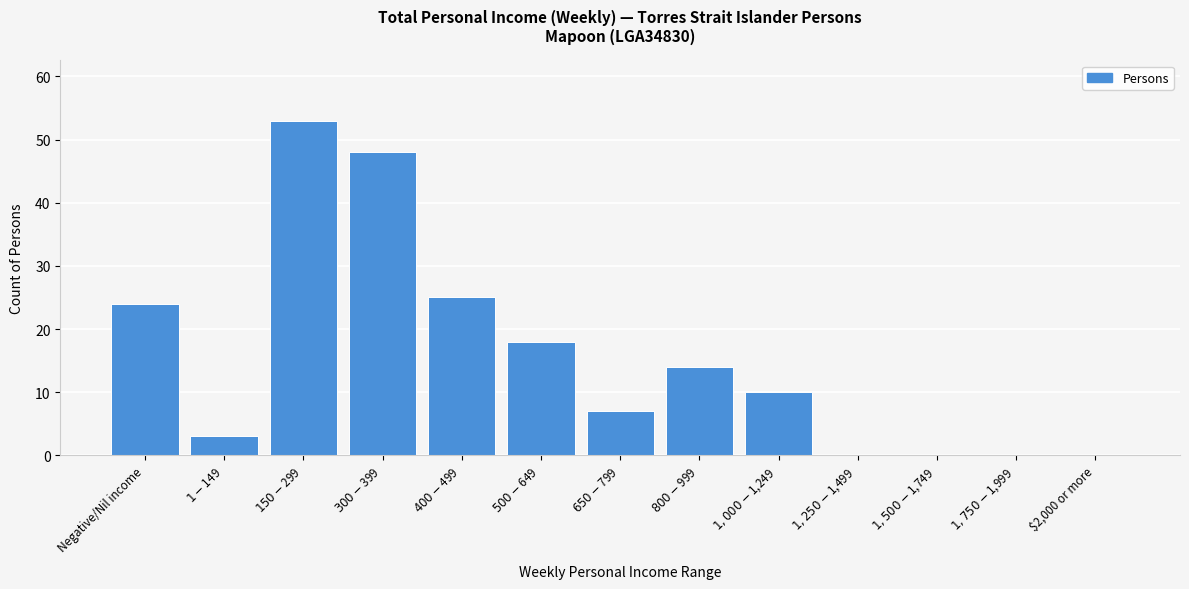

True or false: the data shows 0 at $2,000 or more.

True